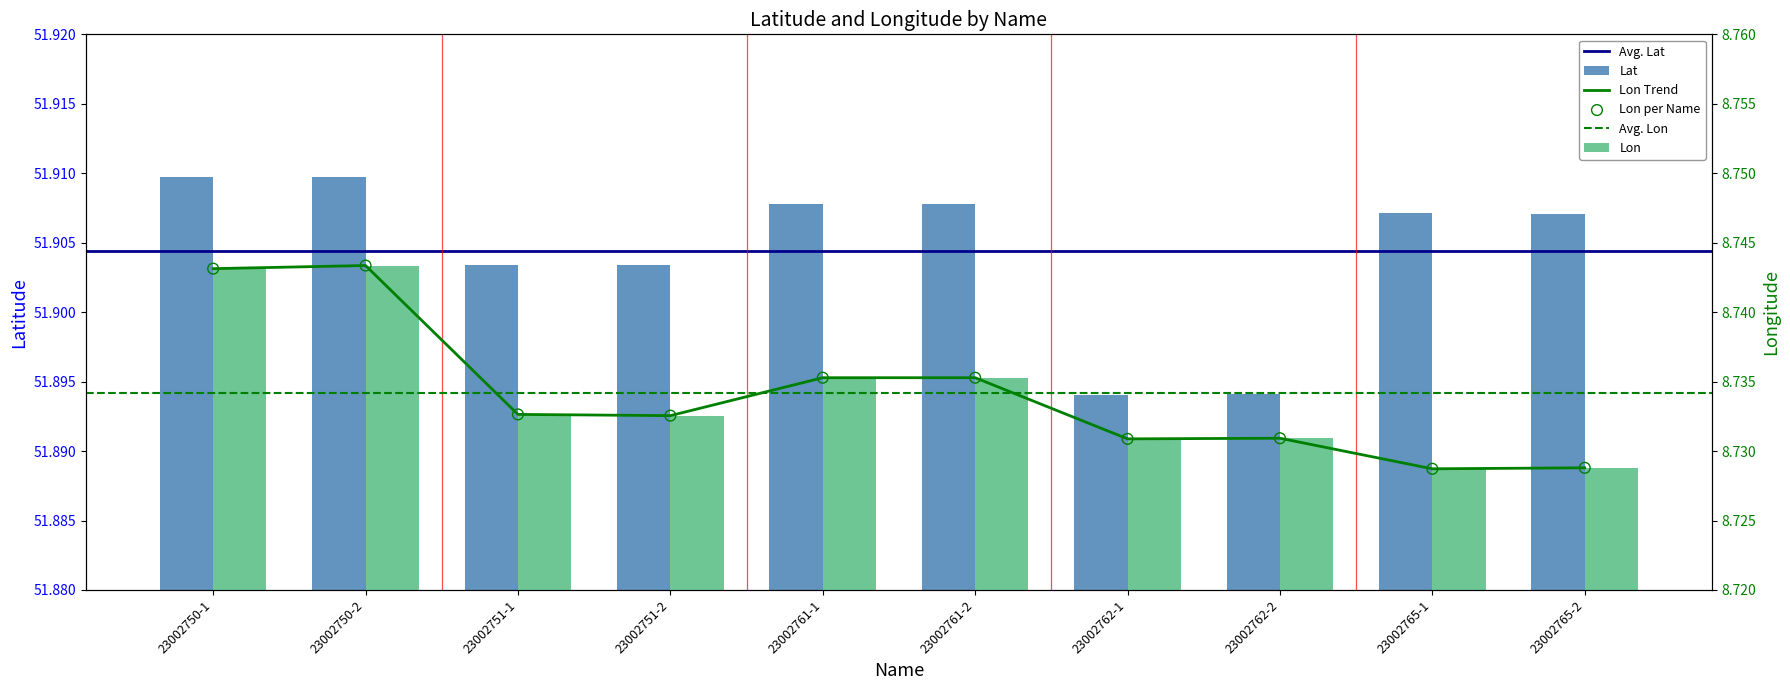

Which series has the widest spread of Y values?

Lat